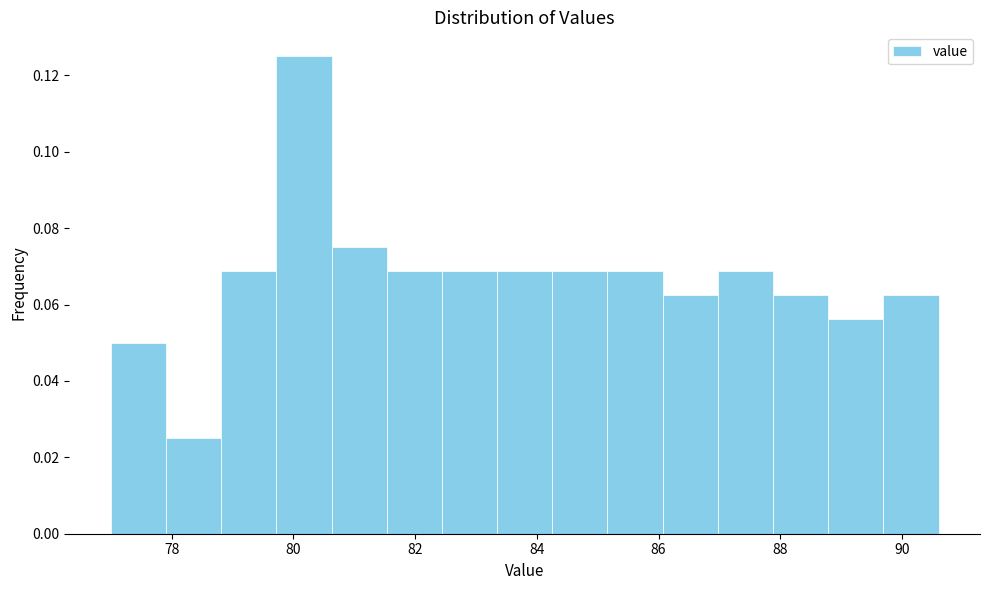

Over which range of the x-axis is the bar tallest?

79.8 to 80.6